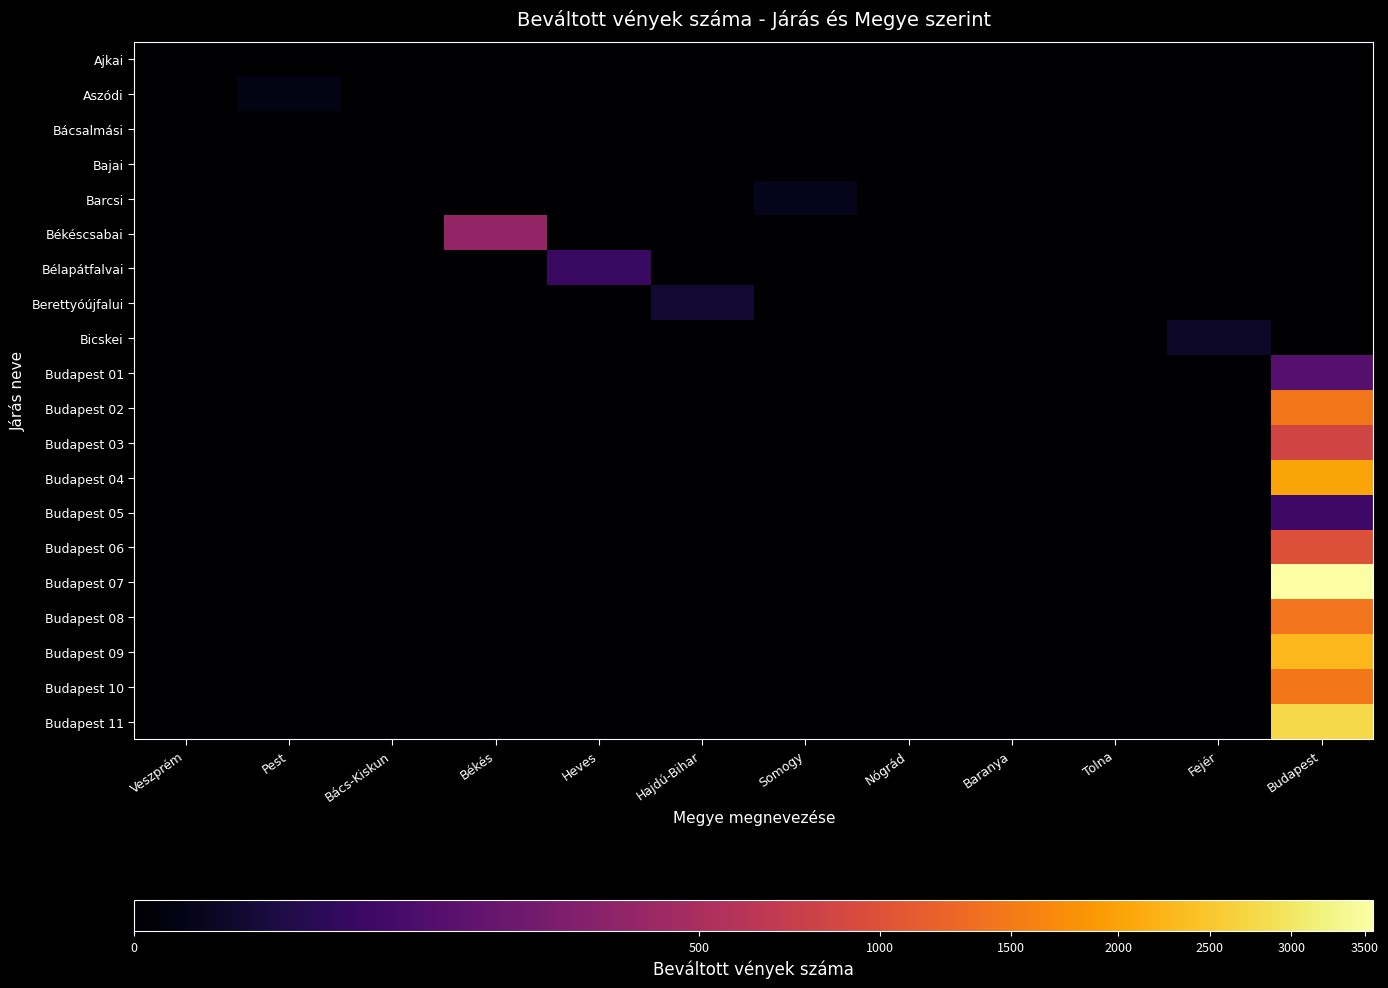

At how many categories does at least one series exceed 980?

1